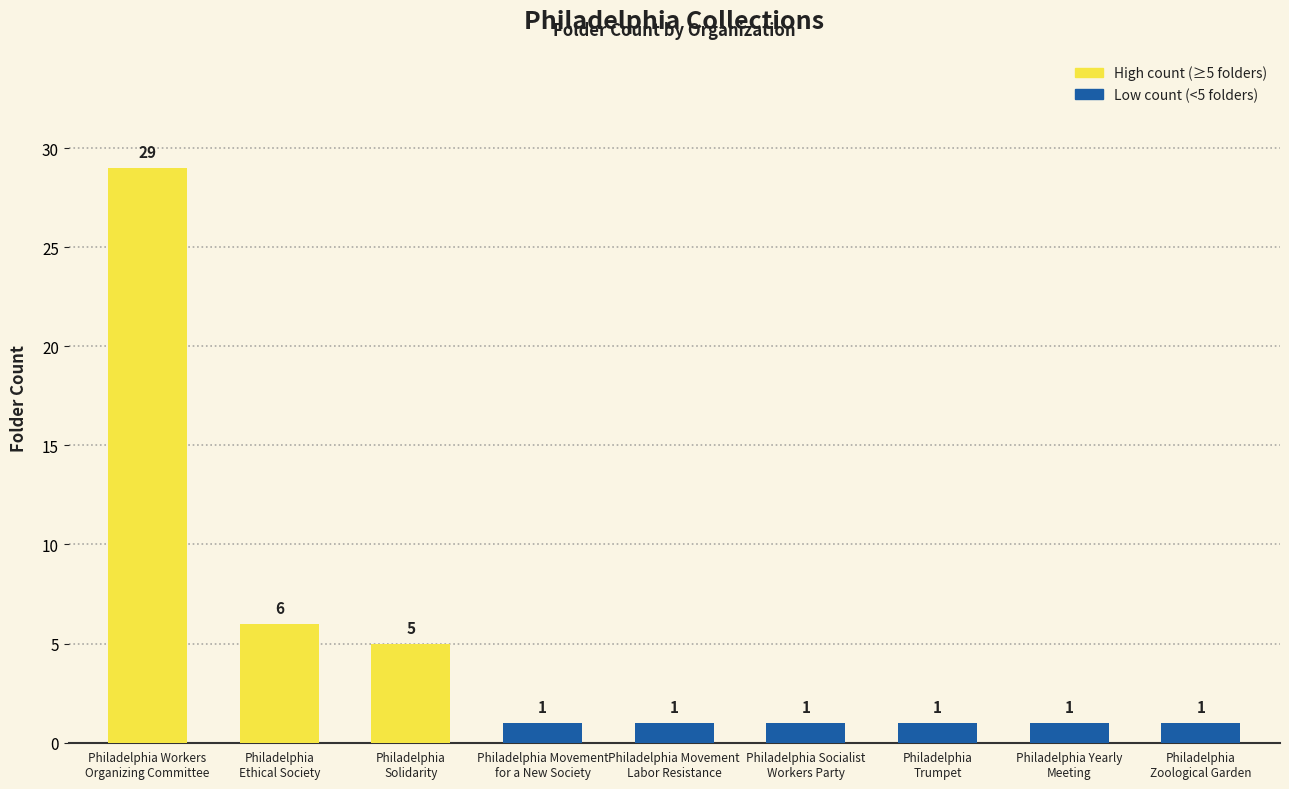

What is the difference between the maximum and minimum values?

28